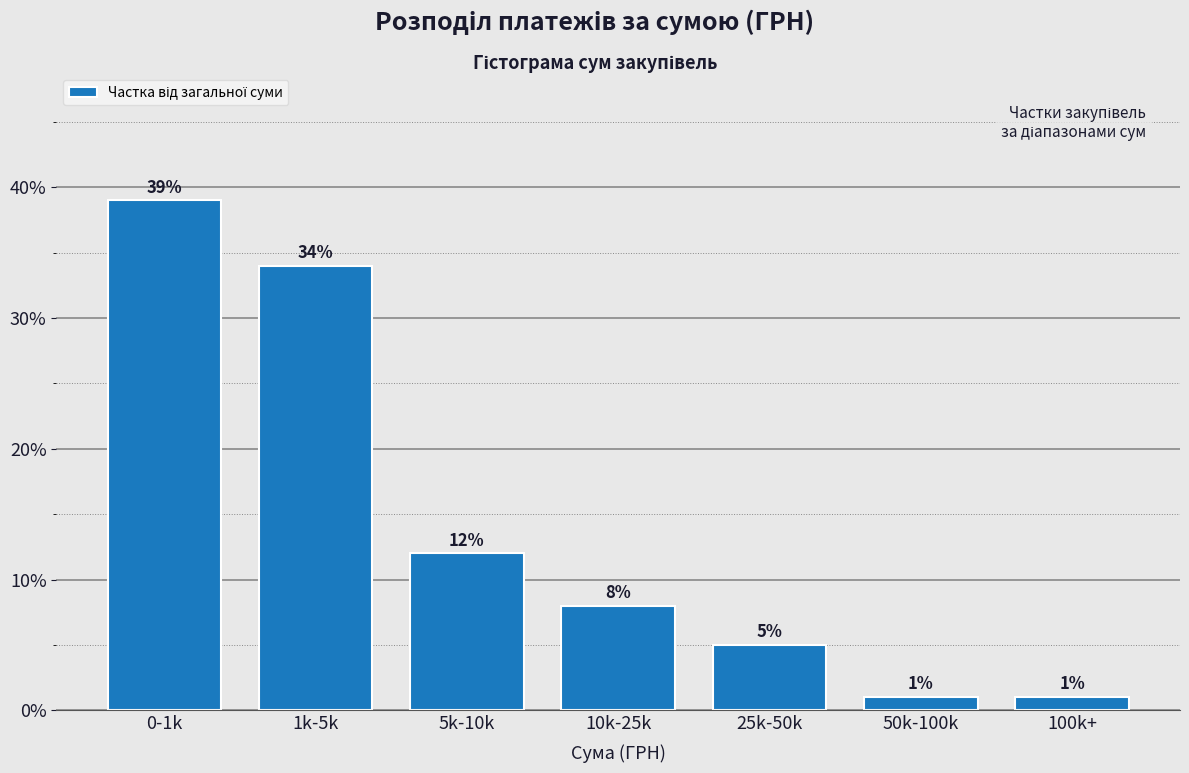

Reading left to right, transcribe all the data shown in this chart.

39	34	12	8	5	1	1